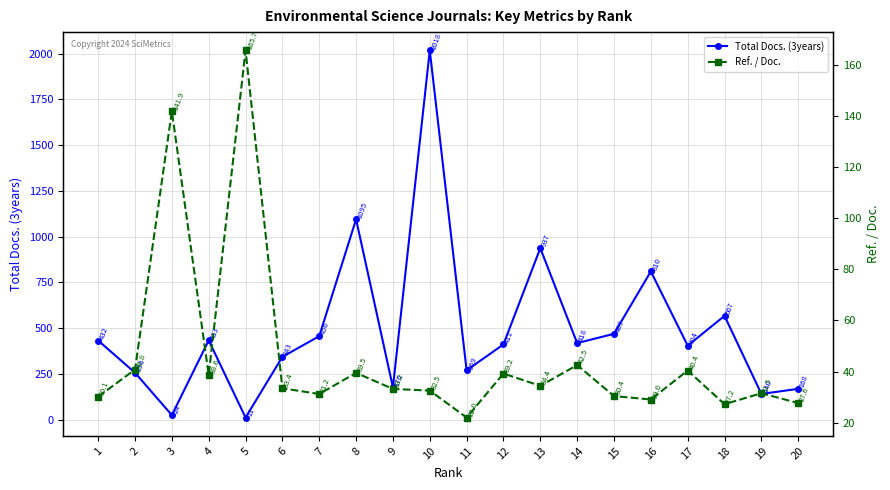

What is the difference between the maximum and minimum values in the Ref. / Doc. series?

143.8